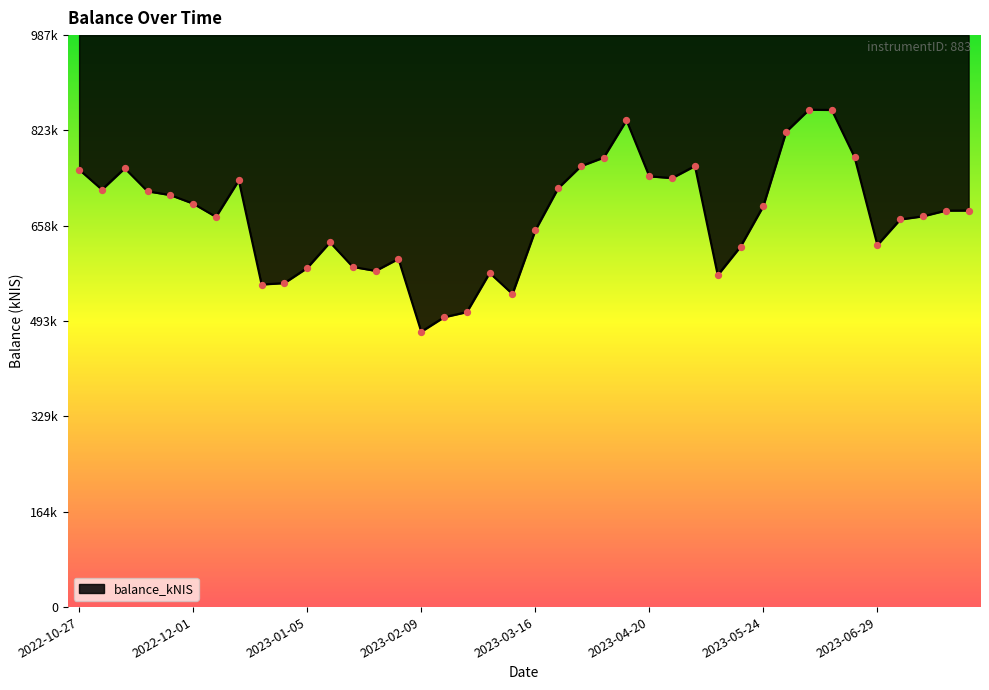

What is the ratio of the value at 2023-05-18 to the value at 2023-06-01?

0.8